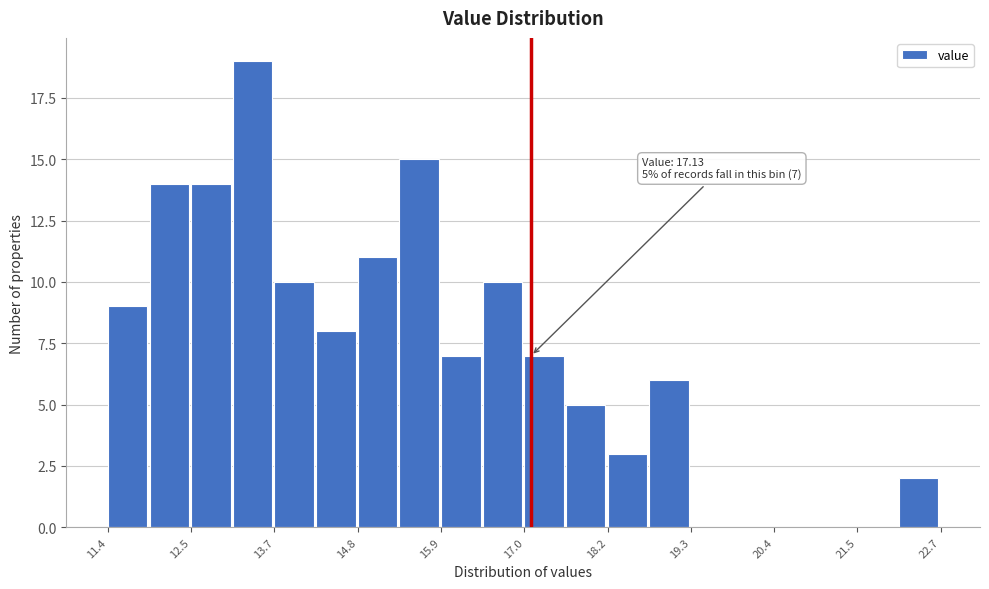

Read against the x-axis, roughly where is the centre of the tallest bar?

13.4